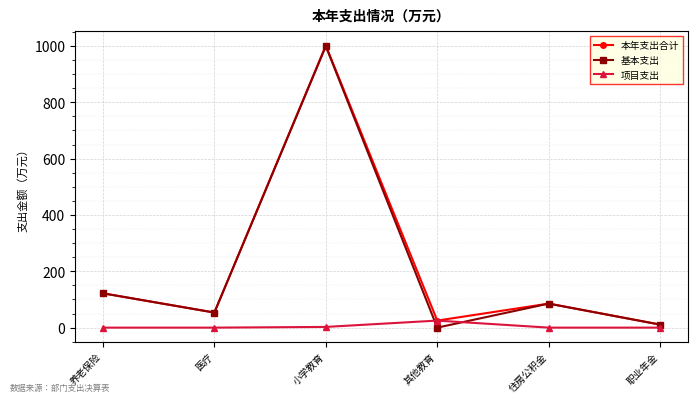

At which category does 基本支出 reach its first local valley?

医疗